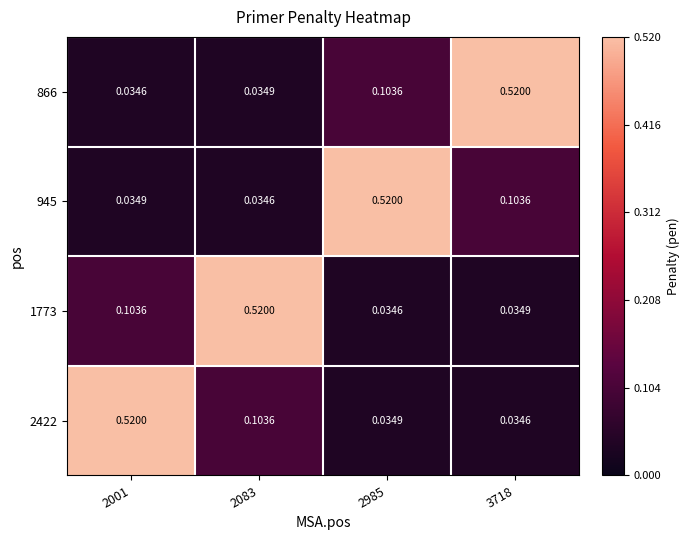

List the series in order of their peak value, highest first.

866, 945, 1773, 2422